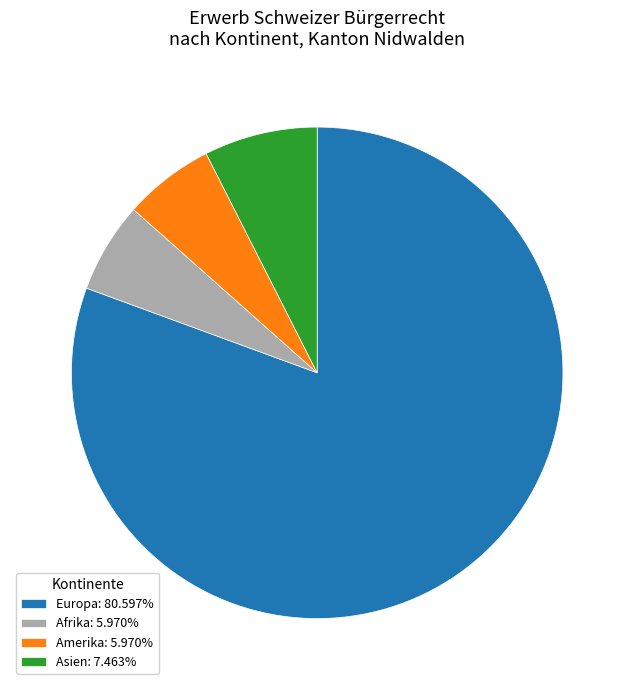

What is the ratio of the value at Amerika: 5.970% to the value at Asien: 7.463%?

0.8